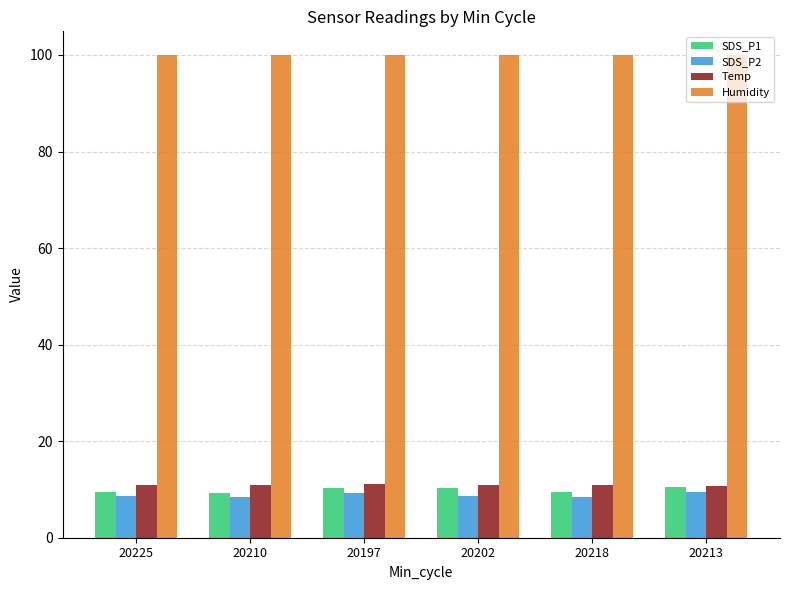

What is the difference between the highest and lowest values at 20197?

90.7